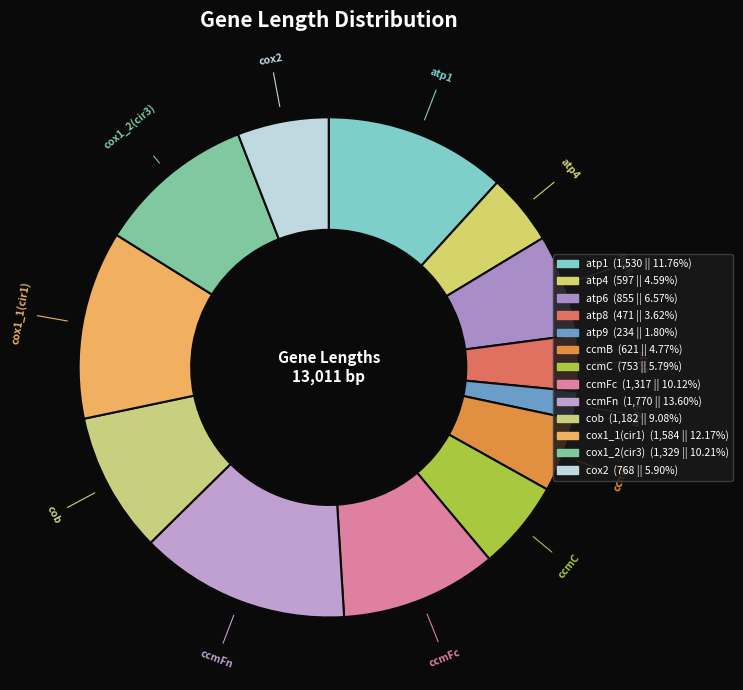

Which category has the biggest portion of the pie?

ccmFn